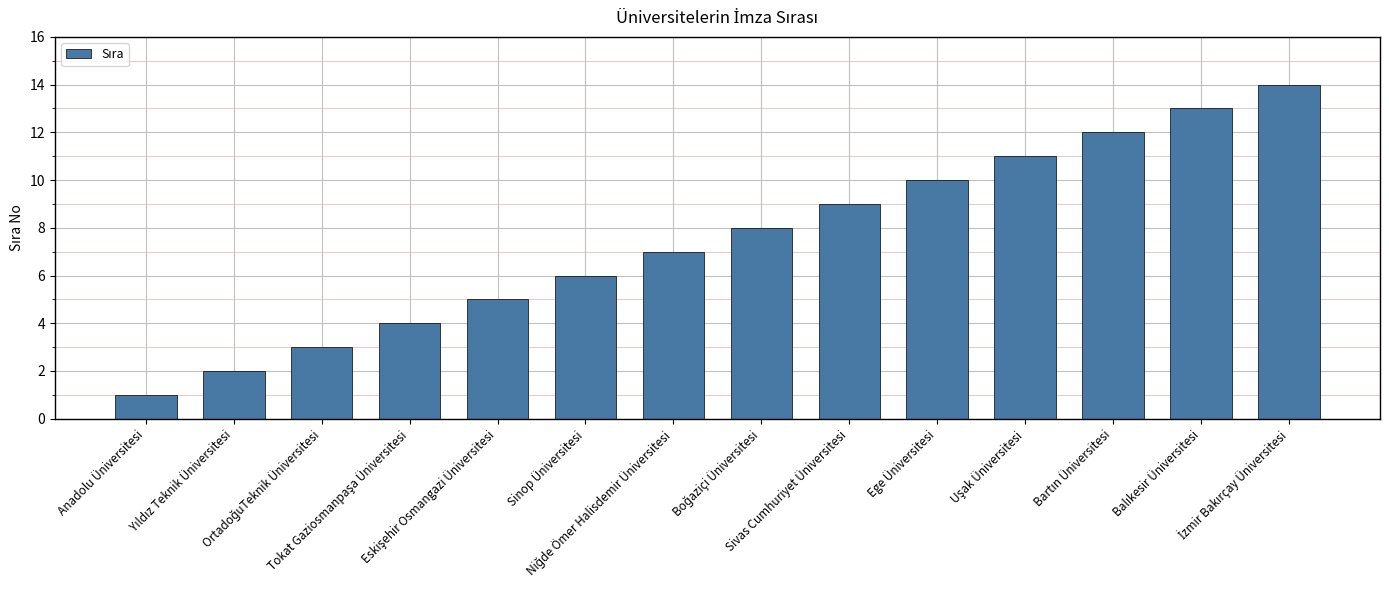

What is the label of the 10th bar from the left?

Ege Üniversitesi